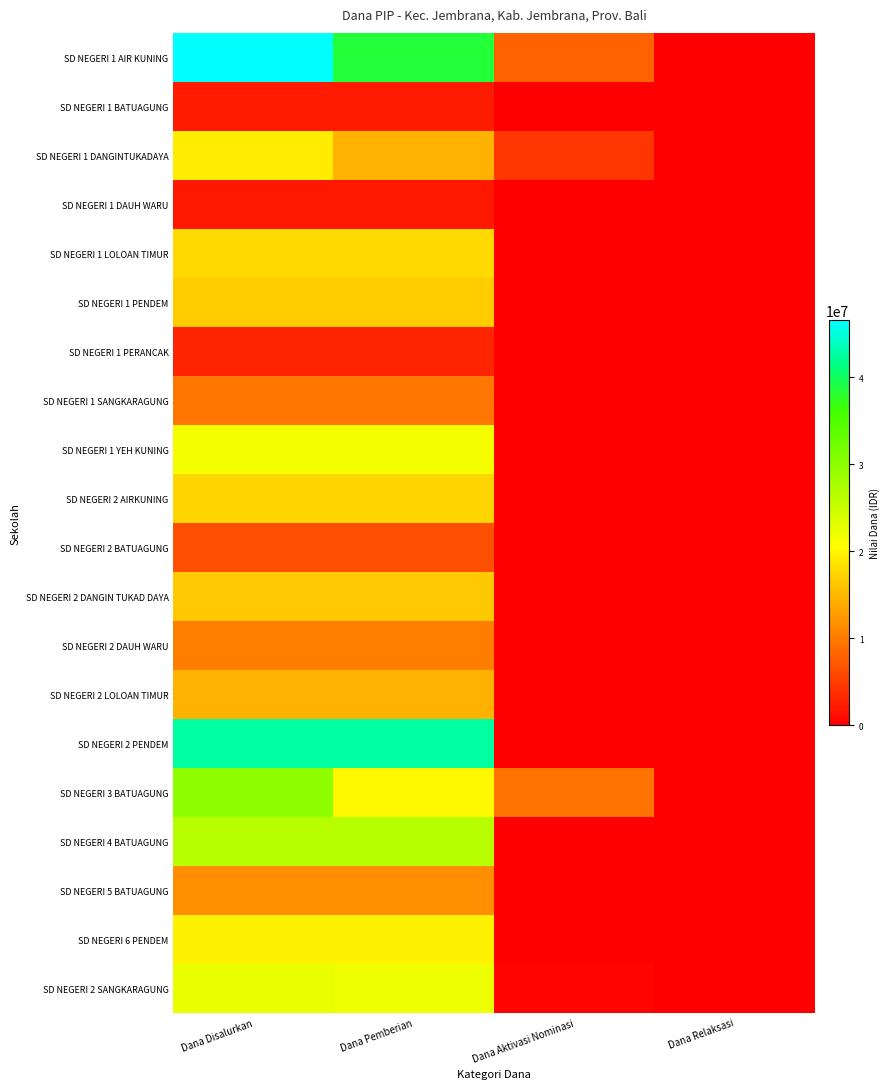

How many distinct data groups are displayed?

20